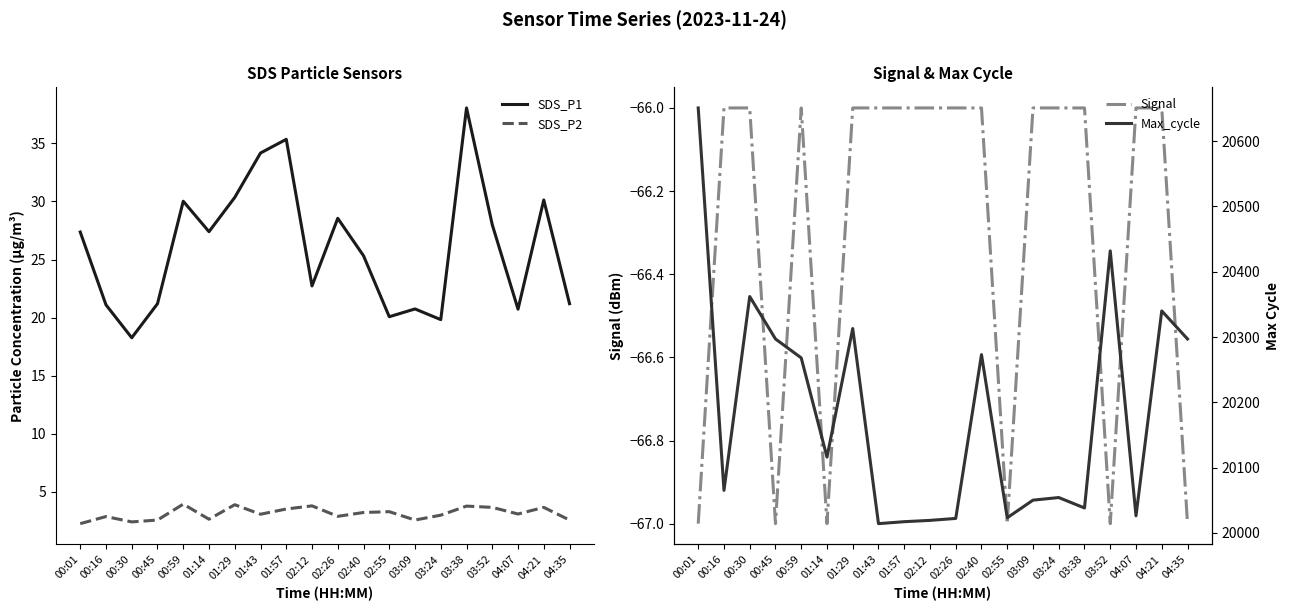

At which category does the chart reach its minimum across all series?

00:01